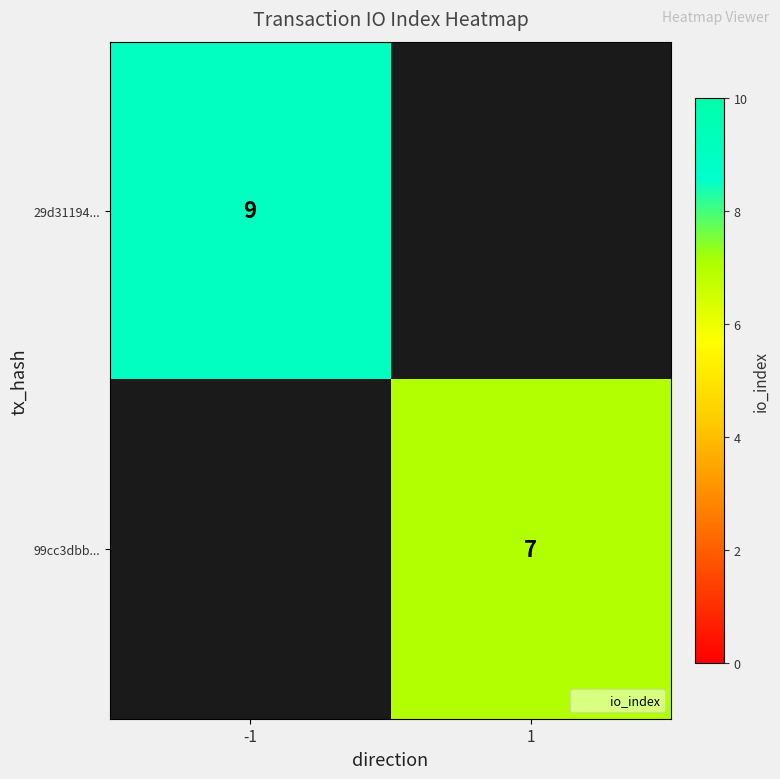

The 99cc3dbb... series shows 11 at 1. True or false?

False